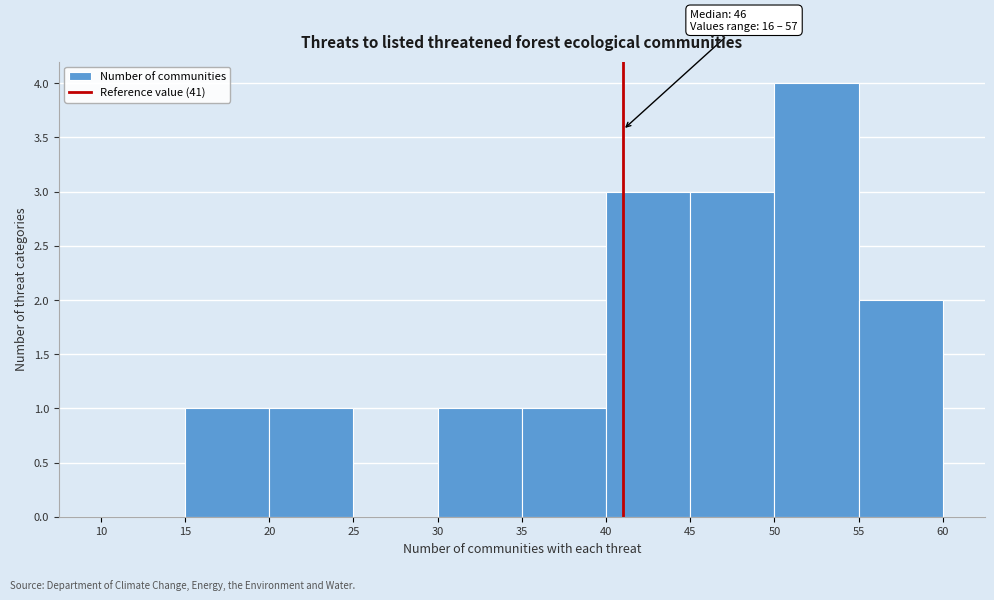

Over which range of the x-axis is the bar tallest?

50 to 55